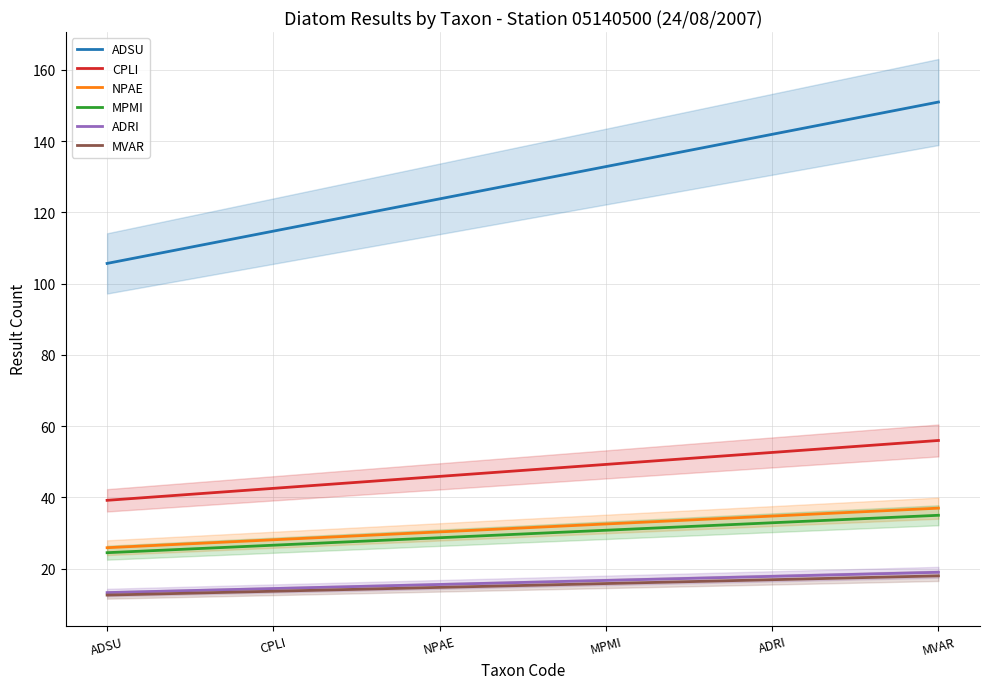

What is the approximate value of CPLI at ADRI?

52.6